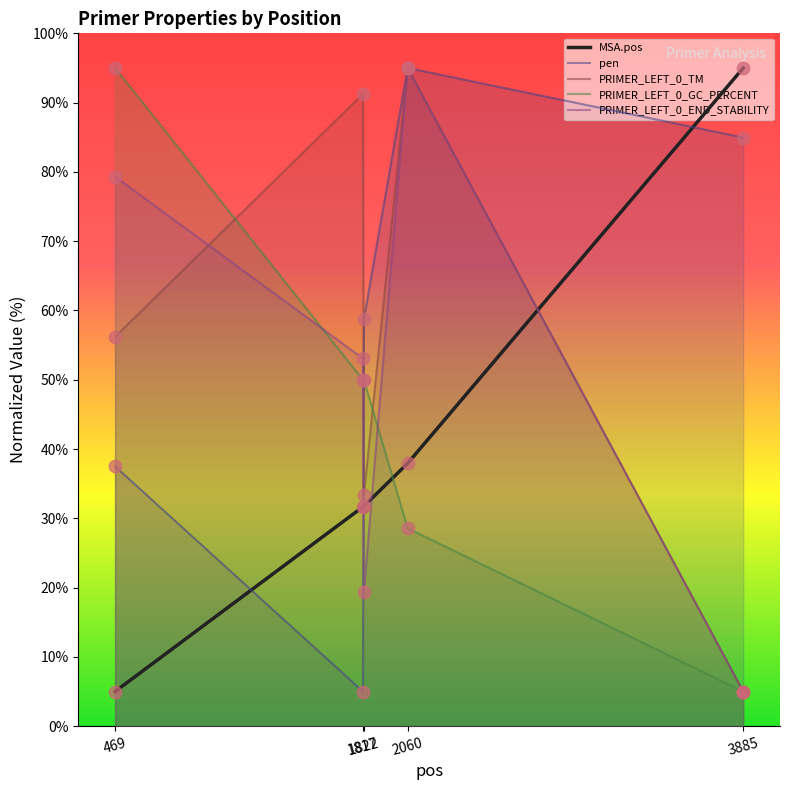

Which series has the largest total across all categories?

pen